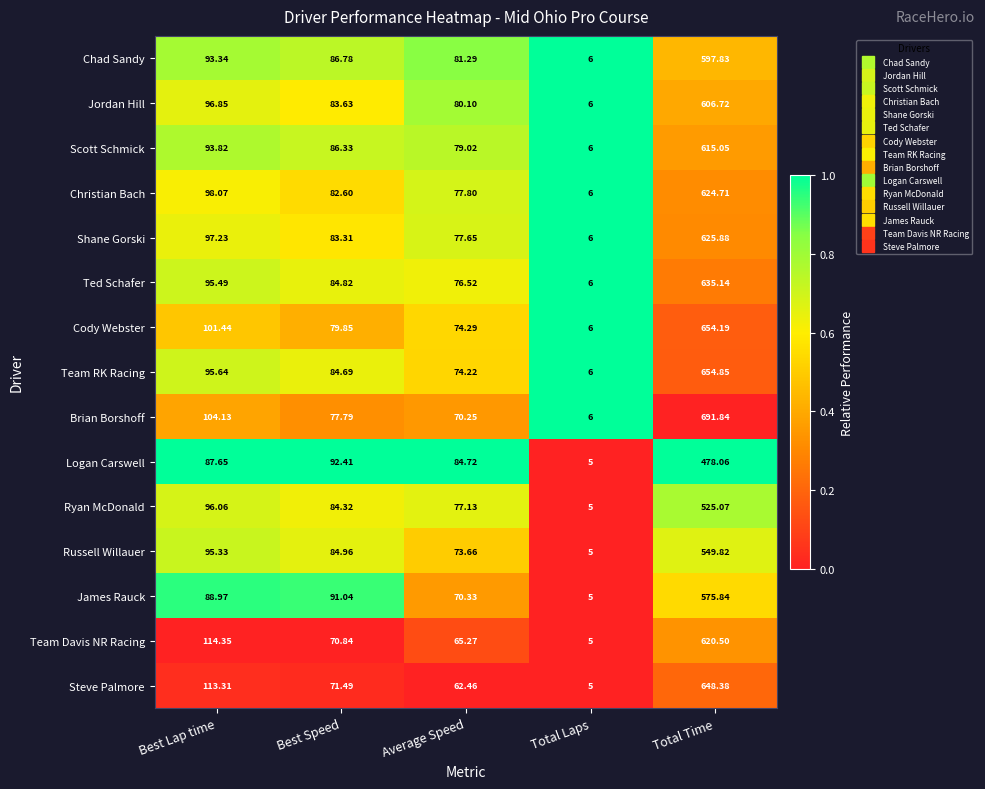

Is the value of Russell Willauer at Average Speed greater than the value of Cody Webster at Total Time?

No